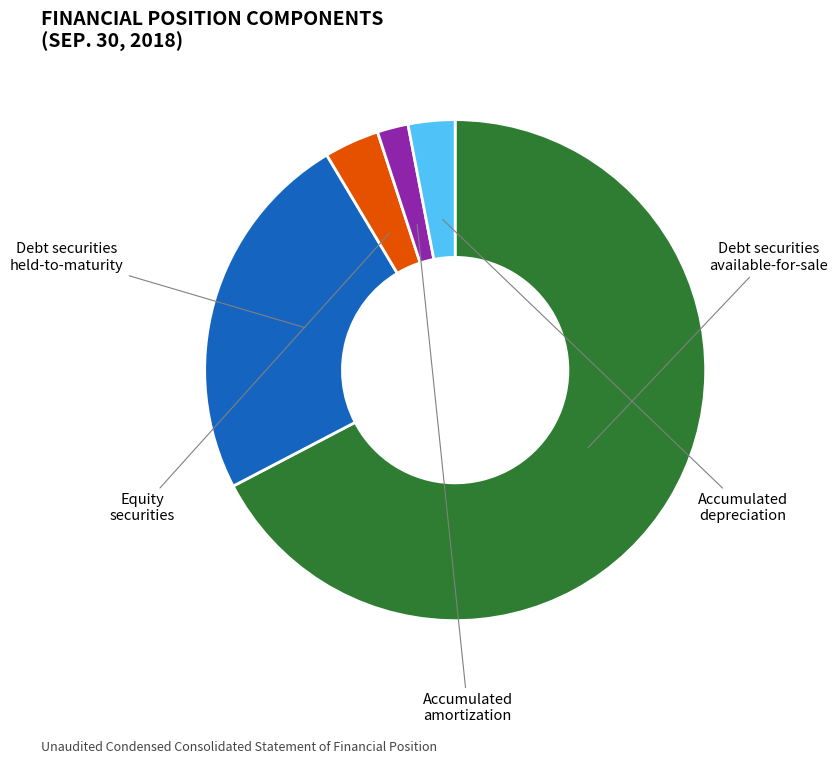

To the nearest percent, what is the average slice percentage?

20%